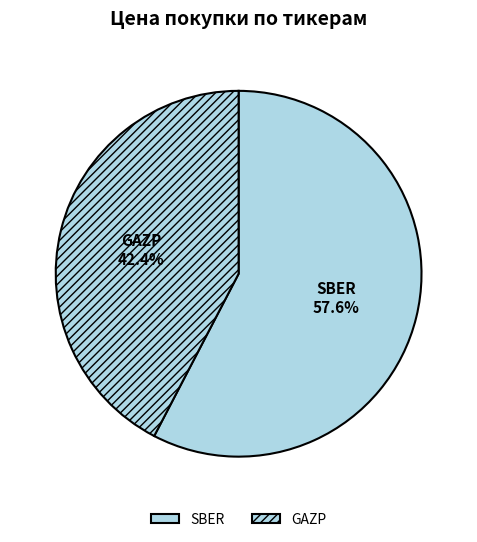

How many slices are in this pie chart?

2